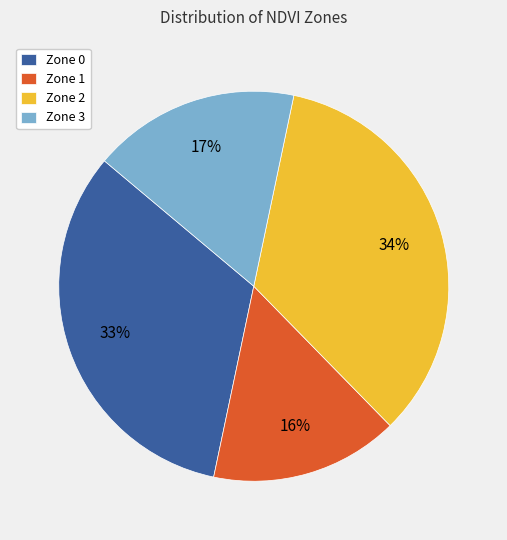

Which slice is the smallest?

Zone 1